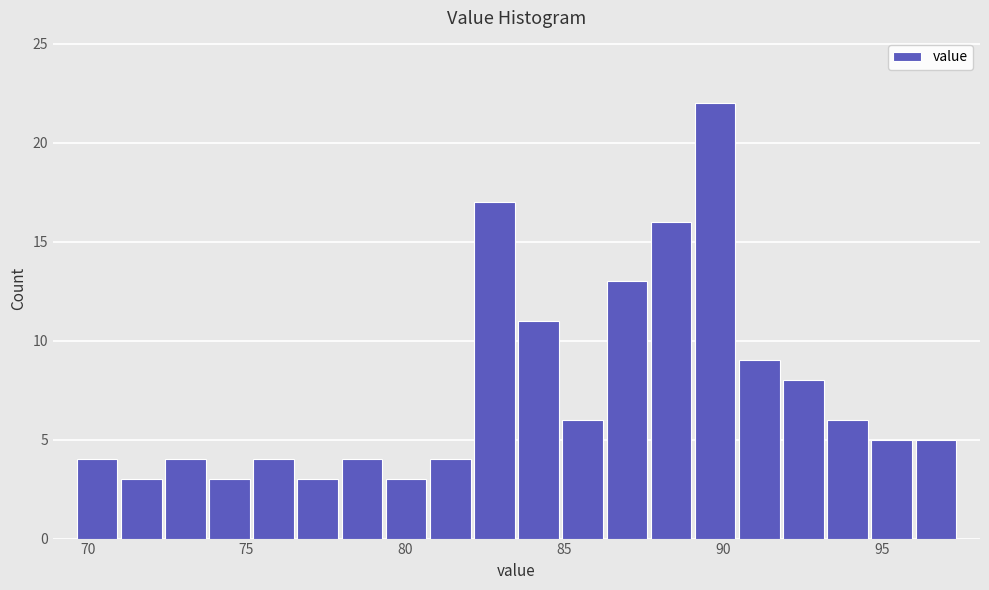

Around what value on the x-axis is the tallest bar? Give the approximate position of its centre, as read against the axis.

90.0